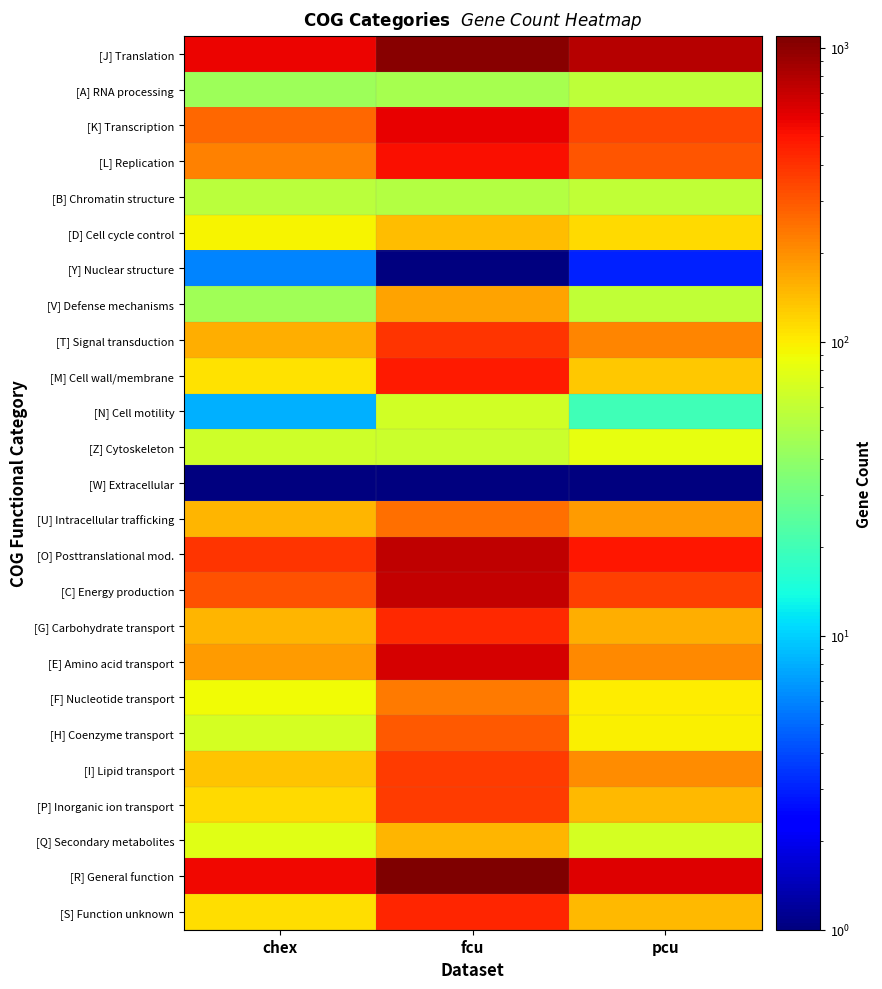

Rank the series by their maximum value, from highest to lowest.

[R] General function, [J] Translation, [O] Posttranslational mod., [C] Energy production, [E] Amino acid transport, [K] Transcription, [L] Replication, [M] Cell wall/membrane, [S] Function unknown, [G] Carbohydrate transport, [T] Signal transduction, [P] Inorganic ion transport, [I] Lipid transport, [H] Coenzyme transport, [U] Intracellular trafficking, [F] Nucleotide transport, [V] Defense mechanisms, [Q] Secondary metabolites, [D] Cell cycle control, [Z] Cytoskeleton, [N] Cell motility, [B] Chromatin structure, [A] RNA processing, [Y] Nuclear structure, [W] Extracellular